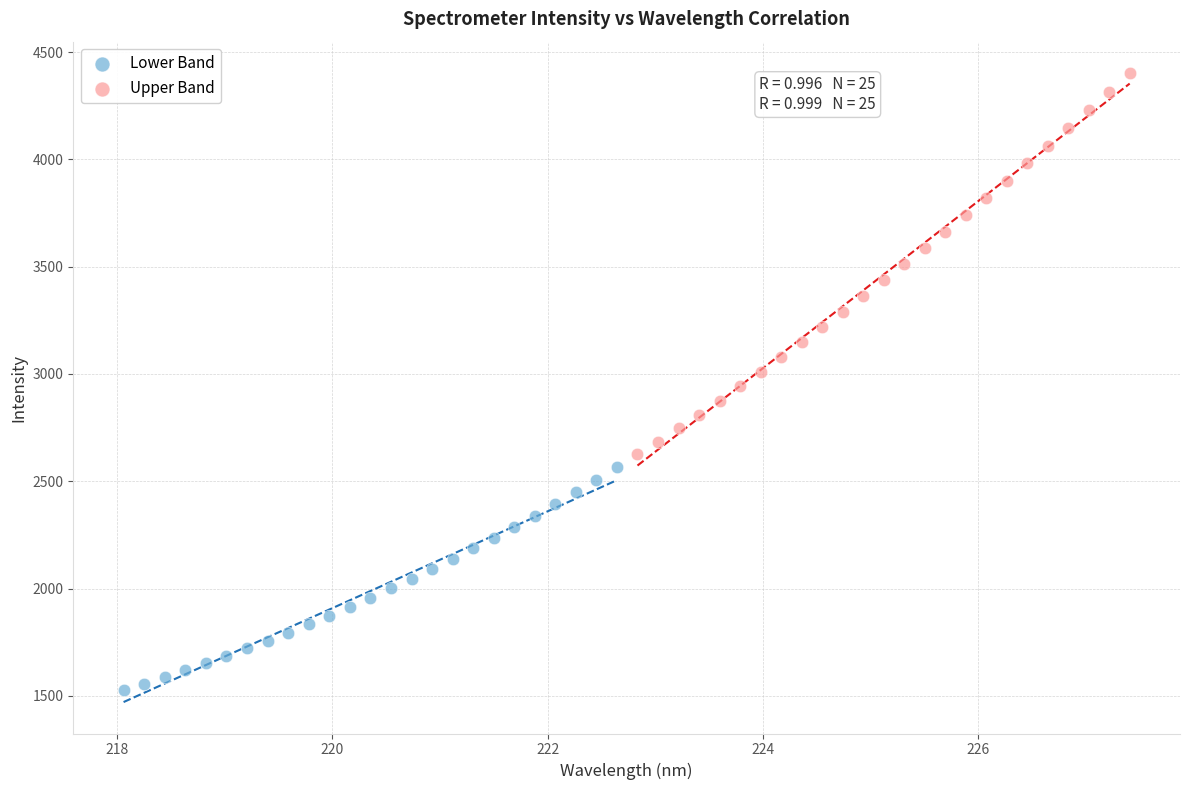

Which series reaches the maximum Y coordinate?

Upper Band